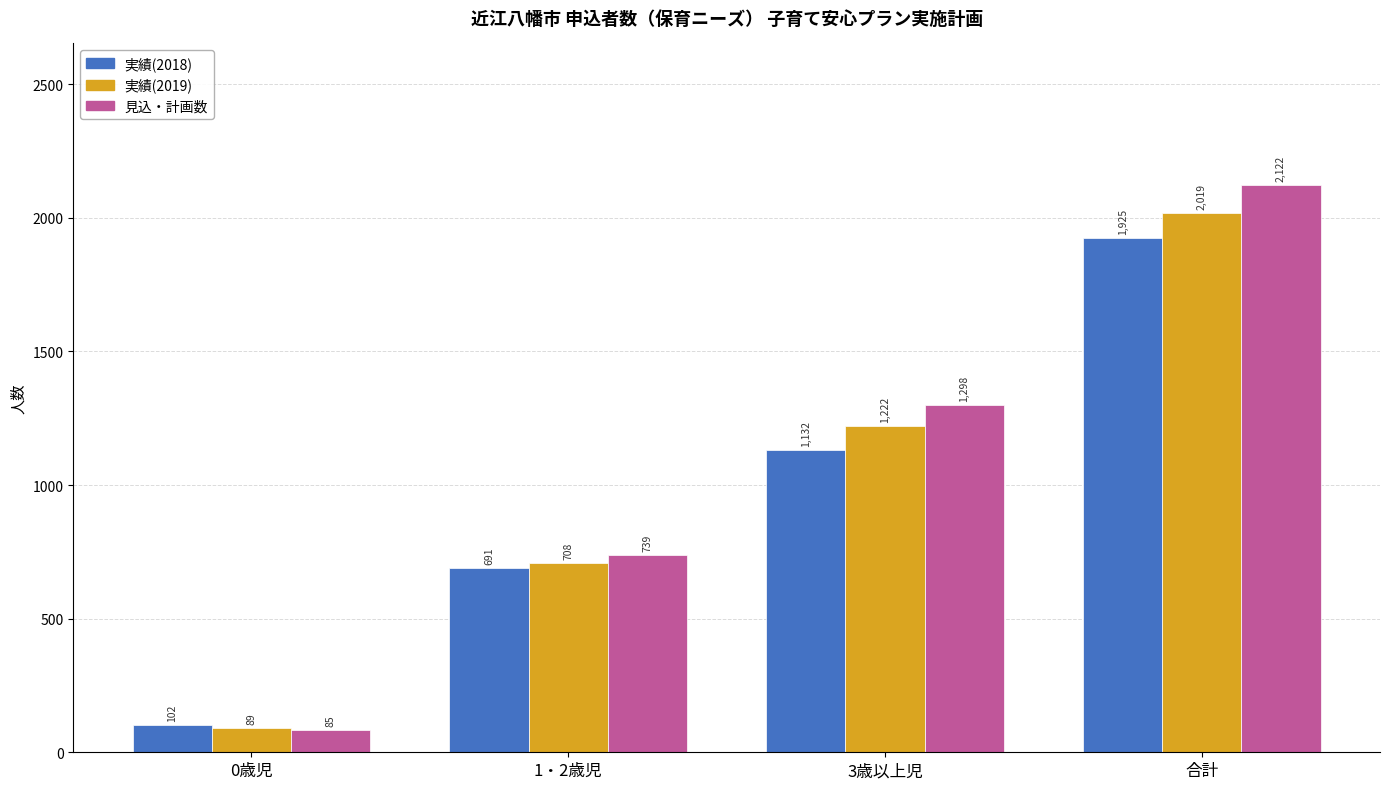

What position from the left is 合計?

4